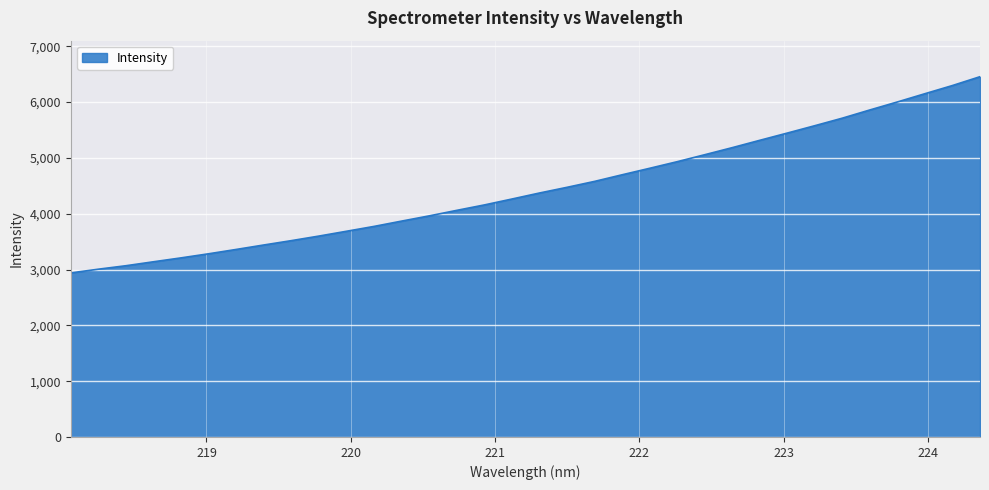

What is the minimum value shown in the chart?

2939.0